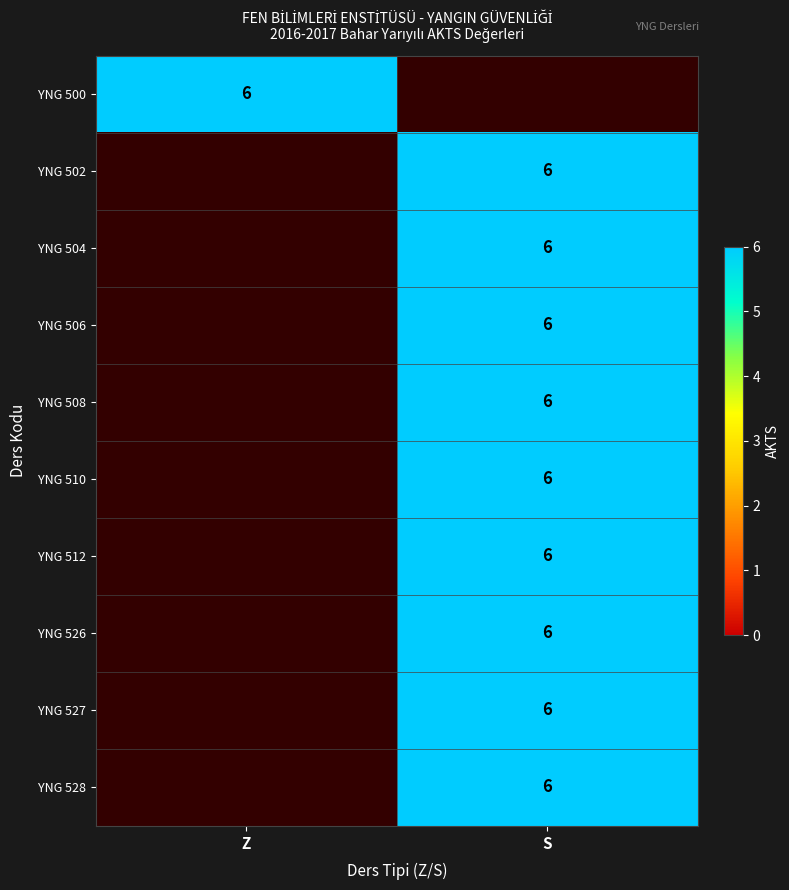

The YNG 506 series shows 10 at S. True or false?

False